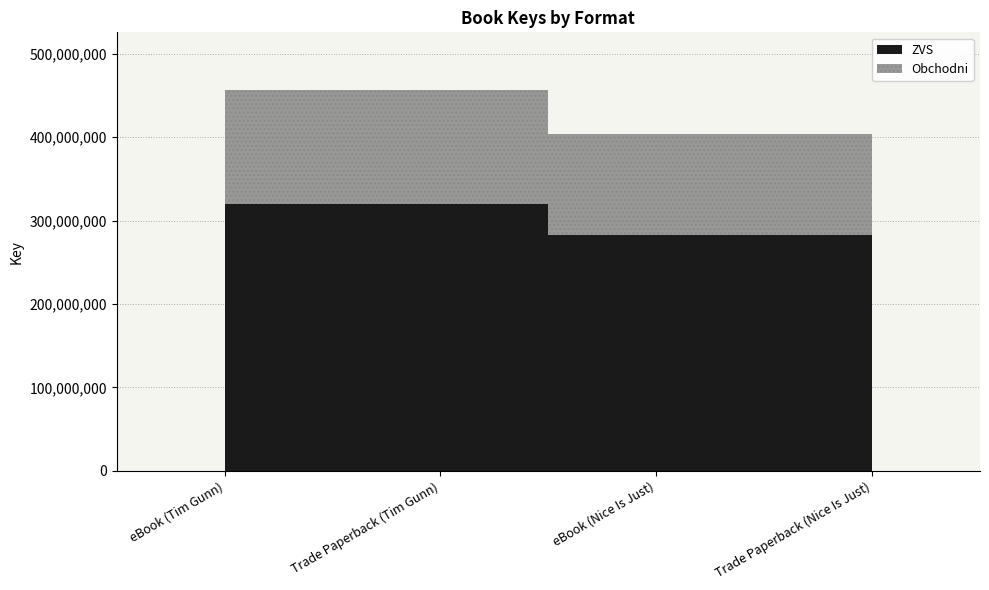

Between Trade Paperback (Nice Is Just) and eBook (Tim Gunn), which is larger?

eBook (Tim Gunn)